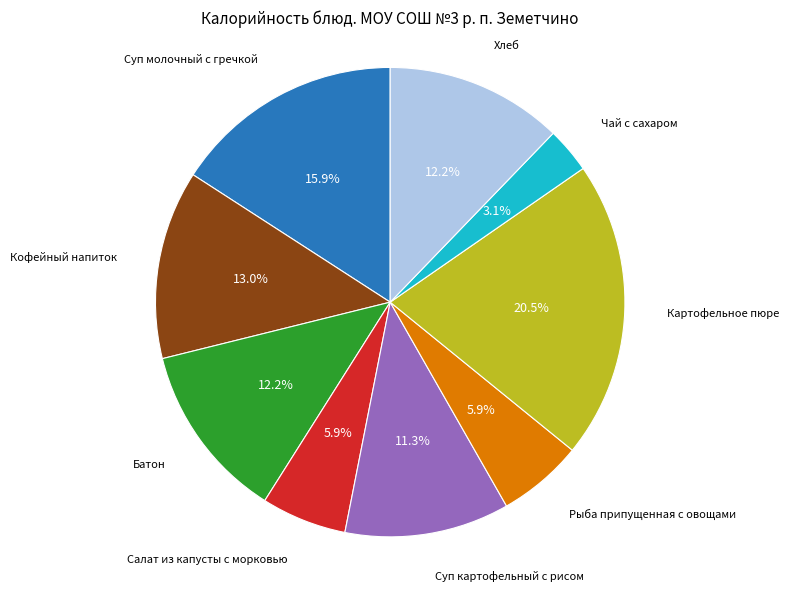

Is there a majority slice in this chart?

No